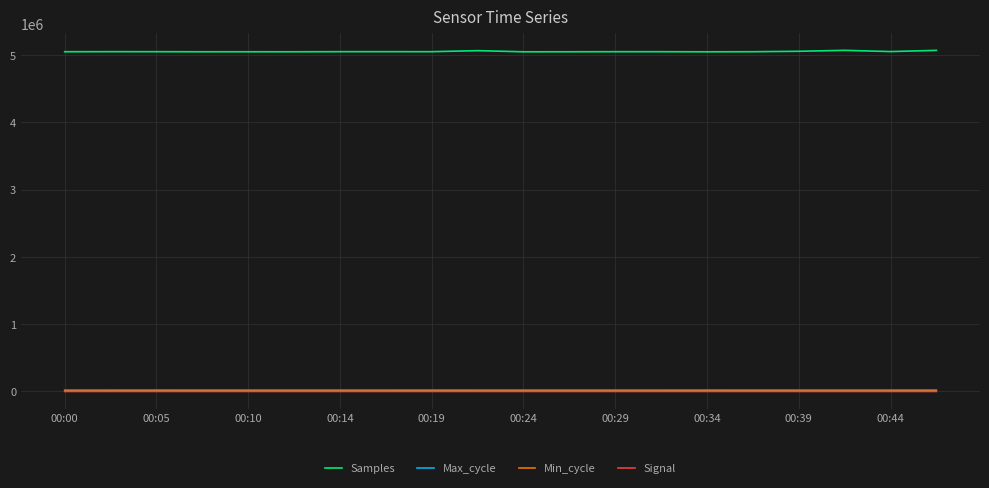

True or false: Min_cycle and Samples intersect in this chart.

False